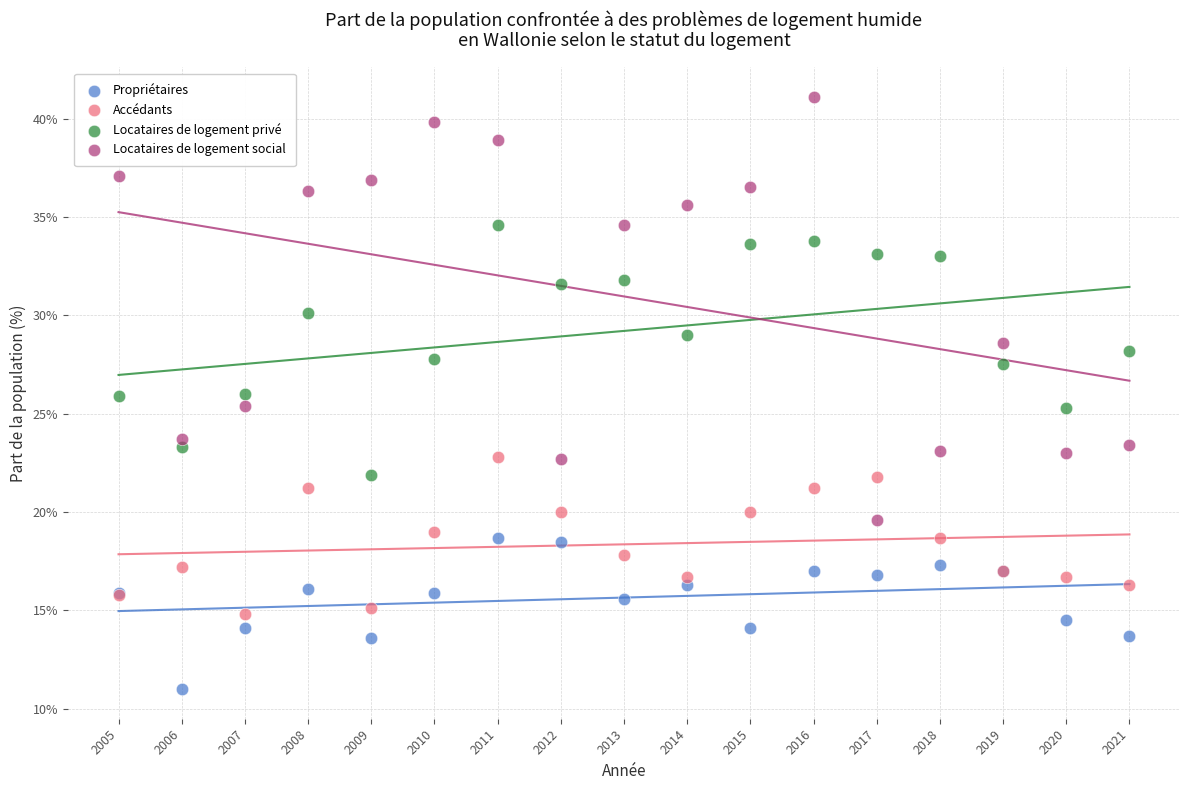

Which series contains the lowest Y value?

Propriétaires